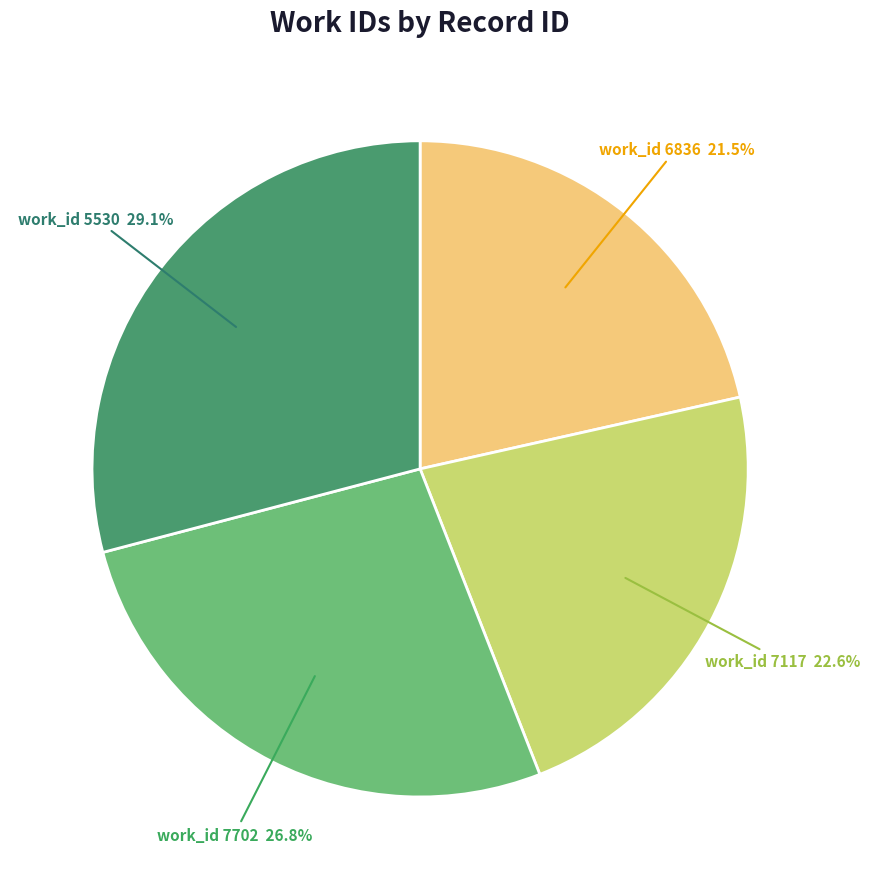

Is there any slice that represents more than half of the pie?

No